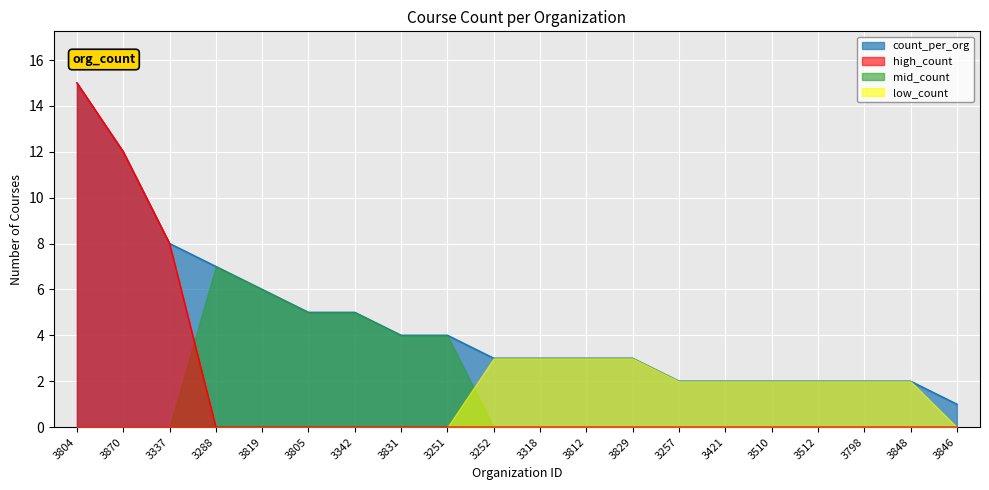

What is the approximate value at 3342?

5